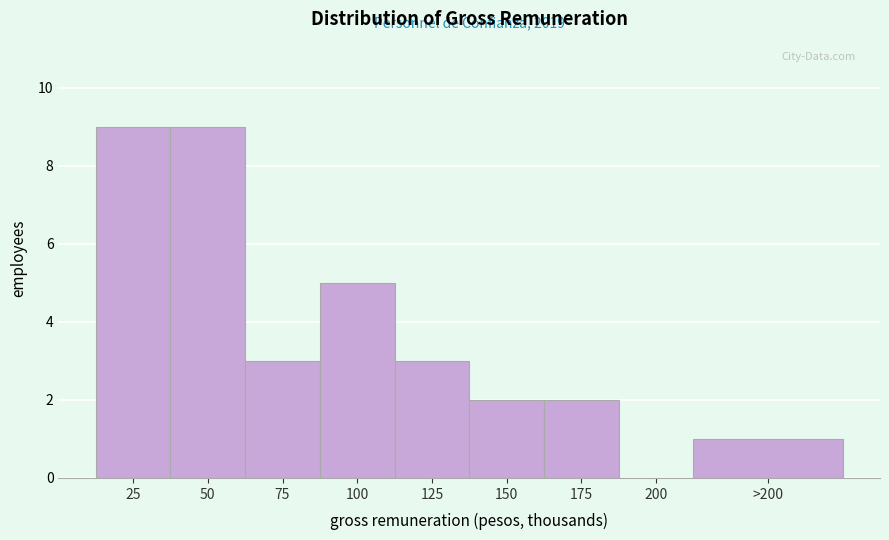

Reading right to left, what are all the values shown in this chart?

>200=1	200=0	175=2	150=2	125=3	100=5	75=3	50=9	25=9